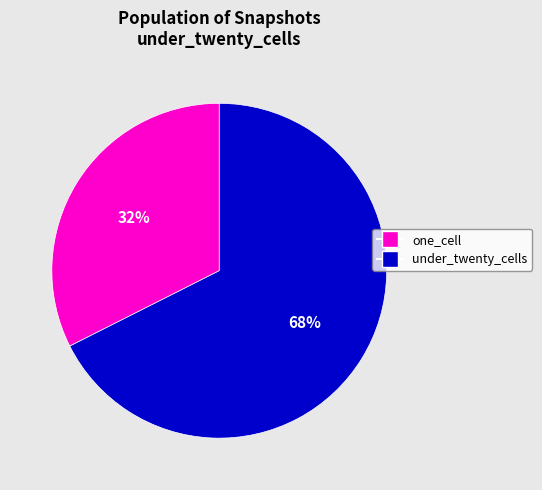

Which category has the biggest portion of the pie?

under_twenty_cells